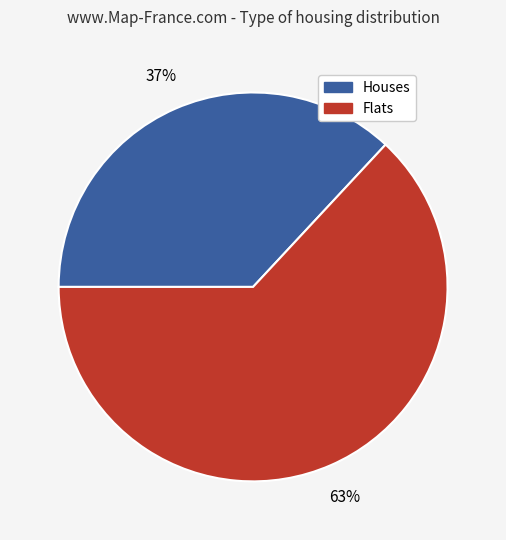

Does any single category account for the majority?

Yes